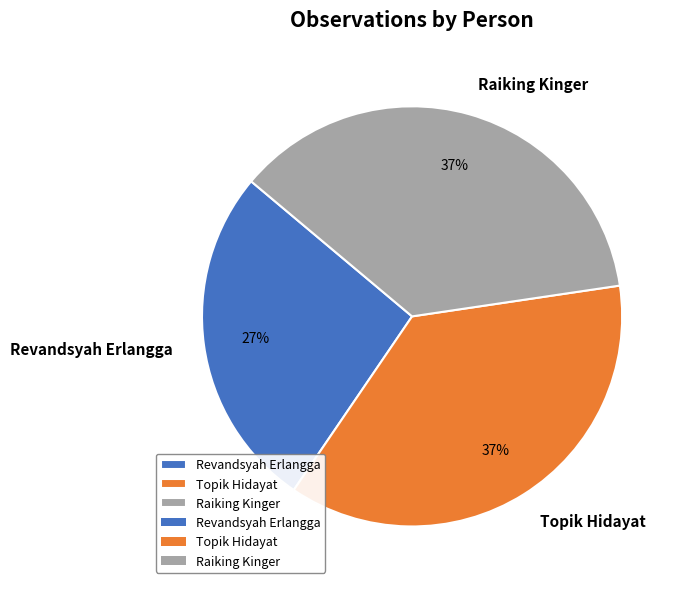

Does Revandsyah Erlangga account for over 50% of the chart?

No